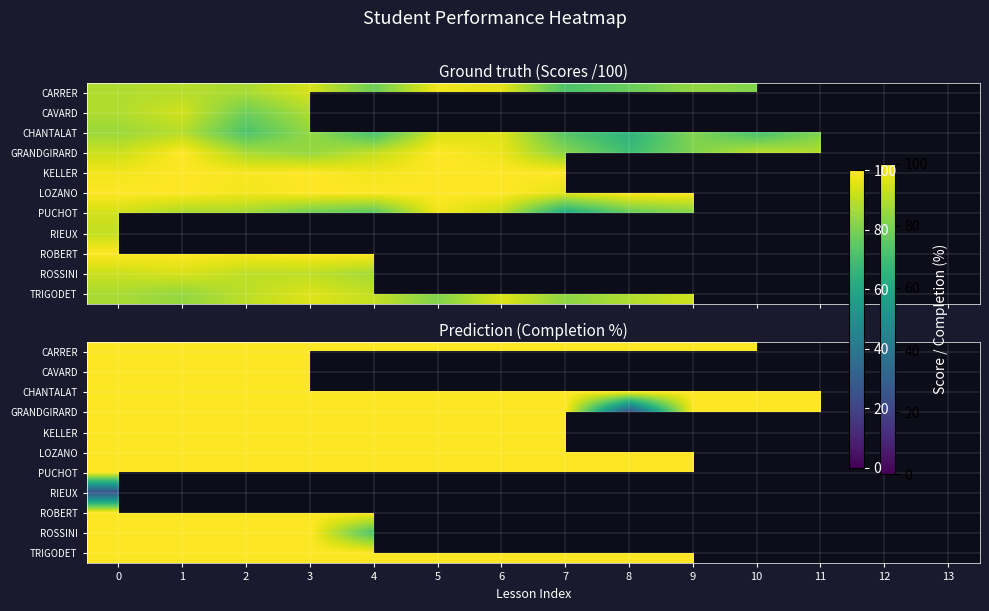

Count the number of data series in this chart.

11